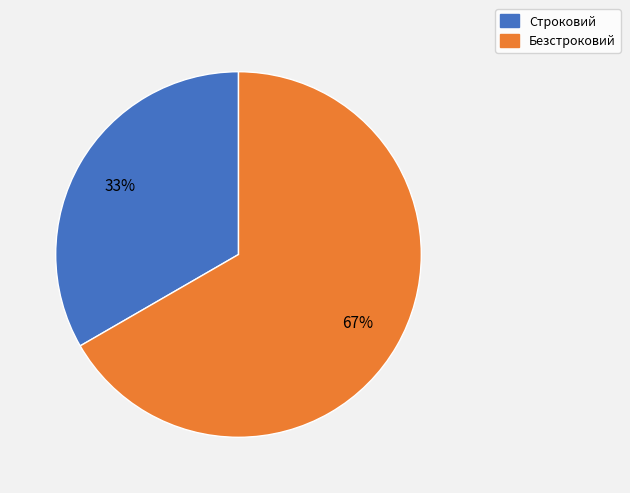

The Строковий slice represents 45% of the pie. True or false?

False